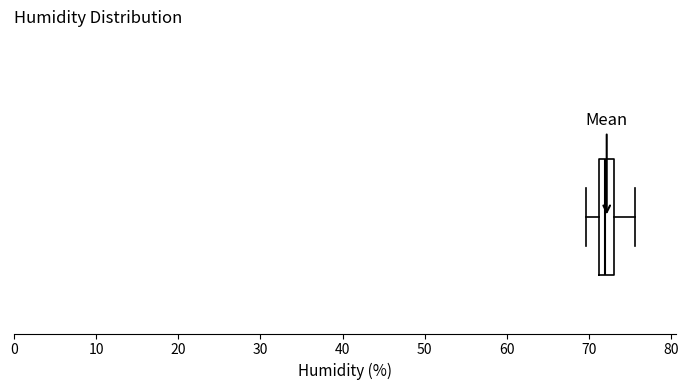

Where is the left edge of the box on the x-axis? The values are not printed on the chart, so give them approximately, as read against the axis.

71